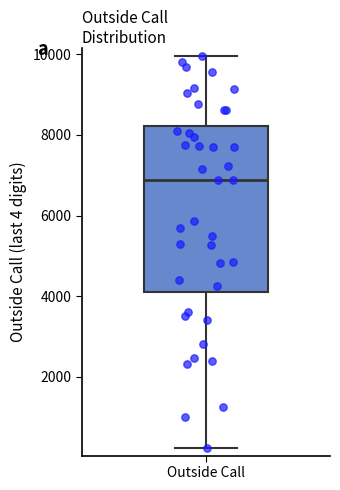

Read this box plot against the y-axis: the position of the median line, the range covered by the box, and the ends of both whiskers. The values are not printed on the chart, so give them approximately, as read against the axis.

median 6800, box 4000 to 8200, whiskers 200 to 10000